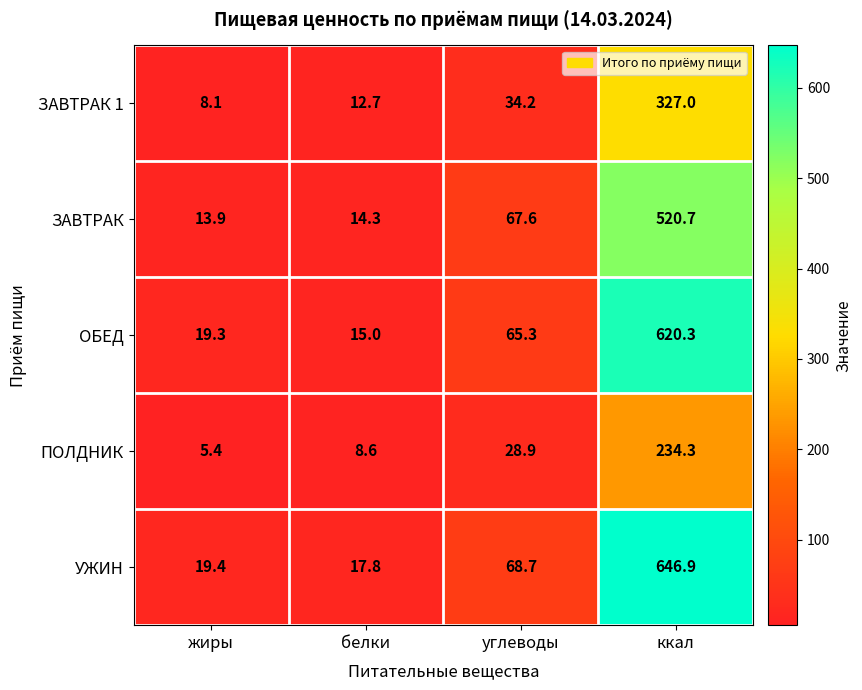

Which series has the widest spread of values?

УЖИН